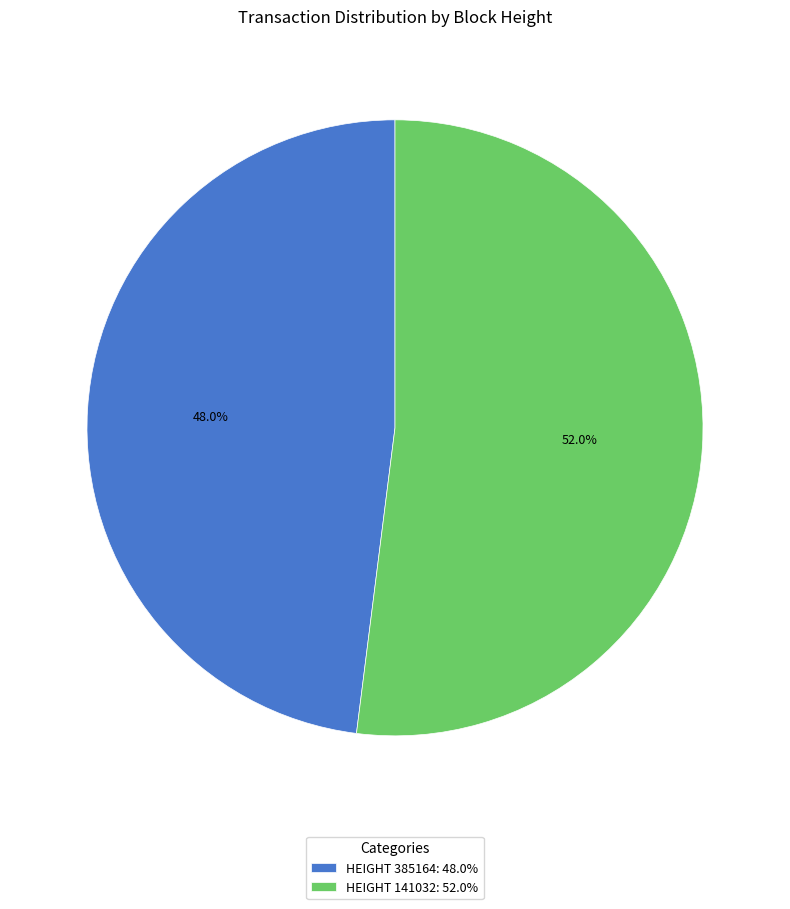

What is the largest slice in the pie chart?

HEIGHT 141032: 52.0%